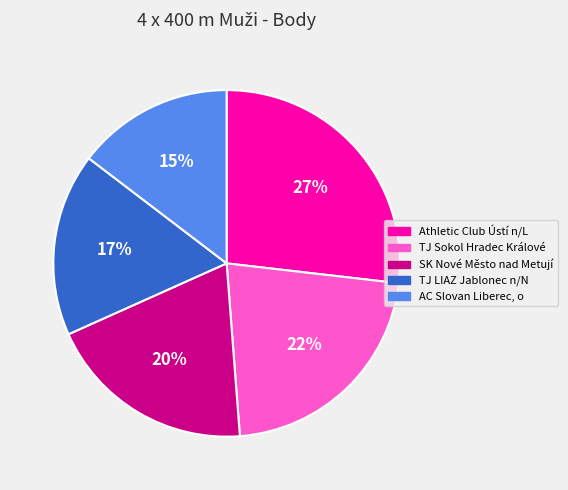

How many slices are in this pie chart?

5